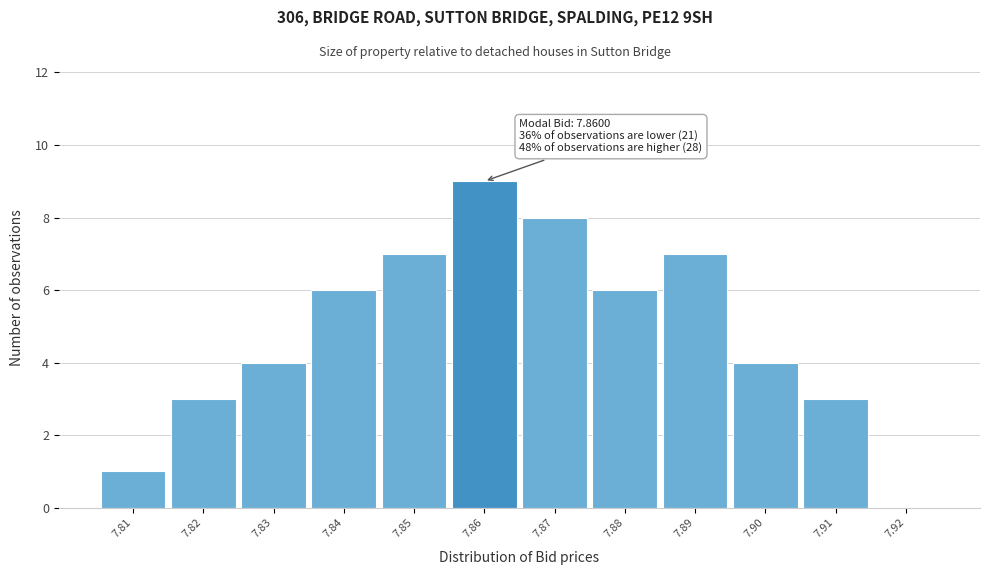

Over which range of the x-axis is the bar tallest?

7.855 to 7.865